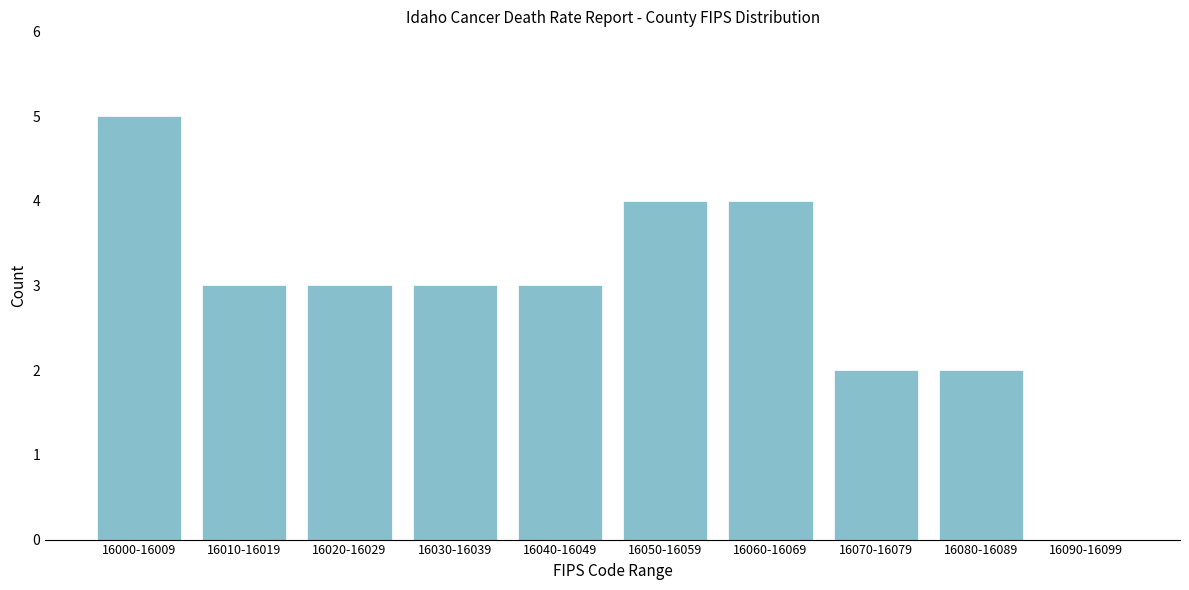

Reading right to left, list all the values displayed in this chart.

16090-16099=0	16080-16089=2	16070-16079=2	16060-16069=4	16050-16059=4	16040-16049=3	16030-16039=3	16020-16029=3	16010-16019=3	16000-16009=5